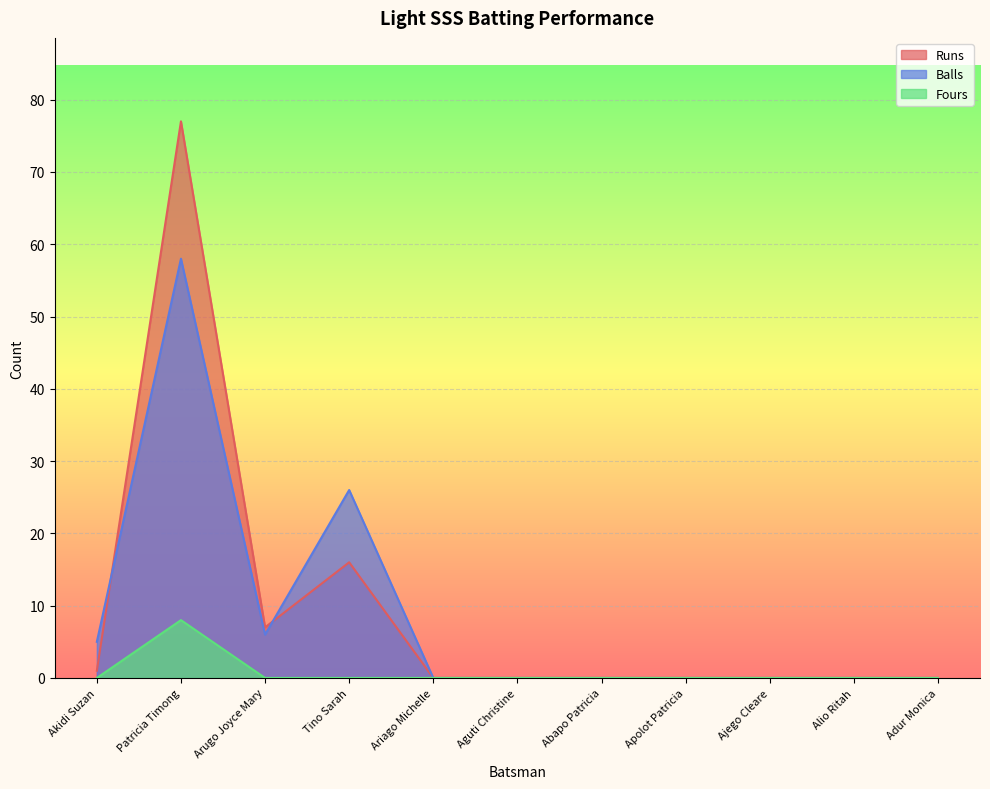

What is the greatest value displayed?

77